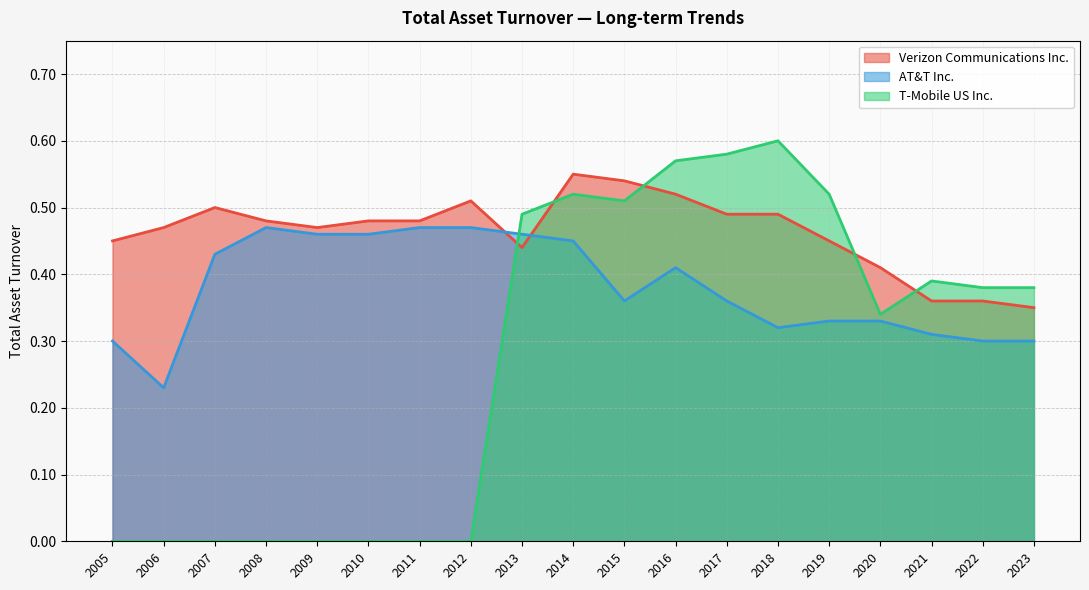

How many times do T-Mobile US Inc. and AT&T Inc. cross each other?

1